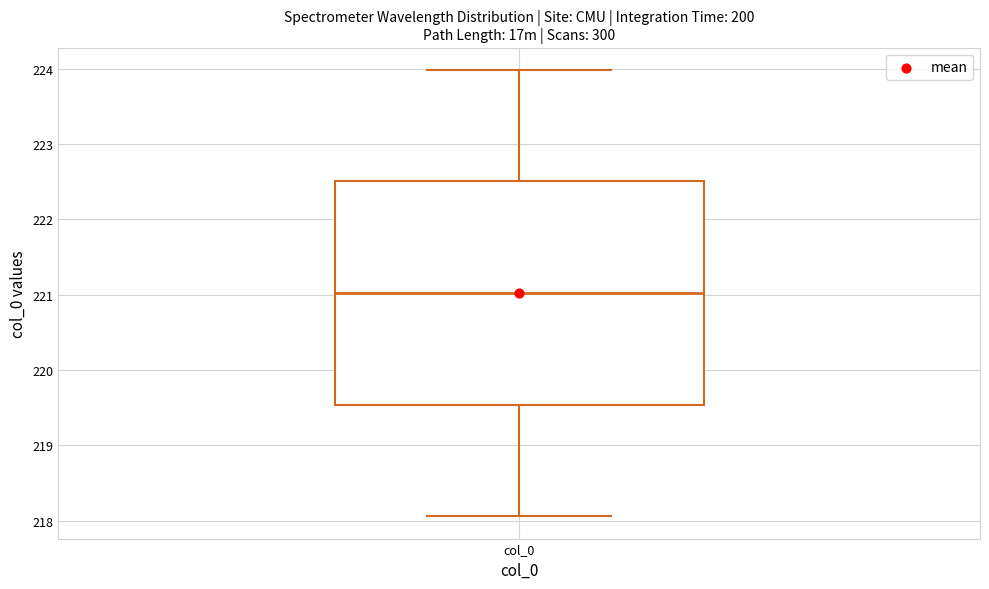

Transcribe this box plot: give where the median line is, the range the box spans, and where the two whiskers end, as read against the y-axis. The values are not printed on the chart, so give them approximately, as read against the axis.

median 221.0, box 219.5 to 222.5, whiskers 218.1 to 224.0